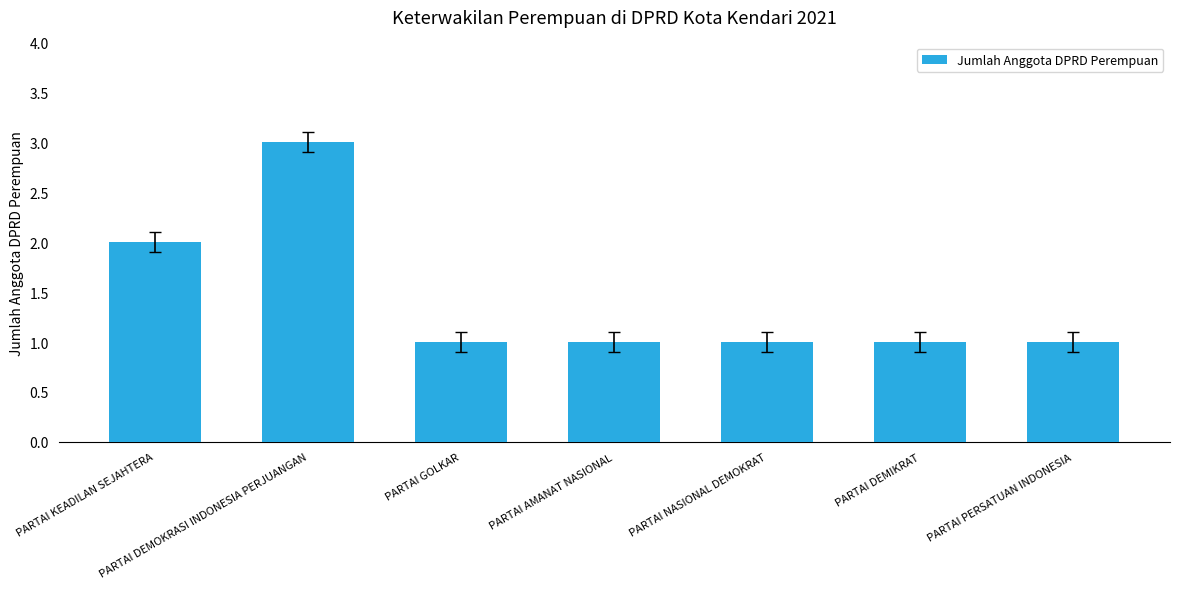

What is the sum of the values at PARTAI KEADILAN SEJAHTERA and PARTAI AMANAT NASIONAL?

3